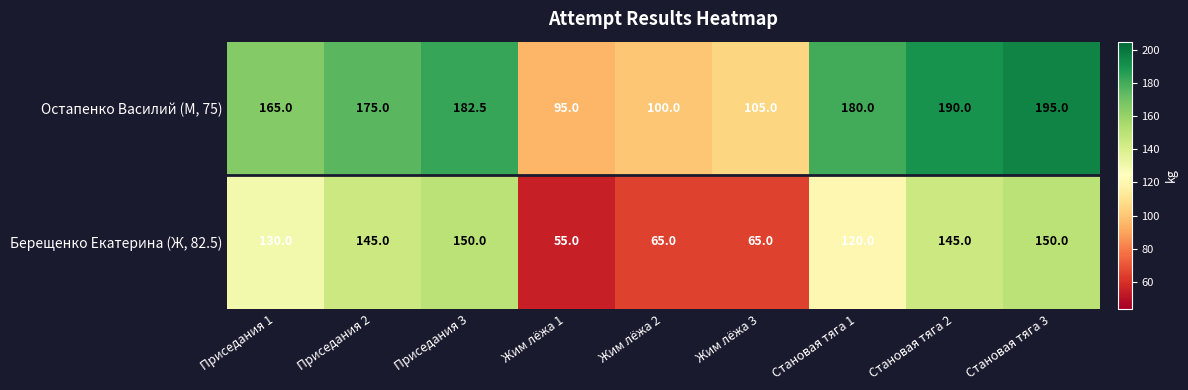

The value of Берещенко Екатерина (Ж, 82.5) at Приседания 3 is 150.0. True or false?

True